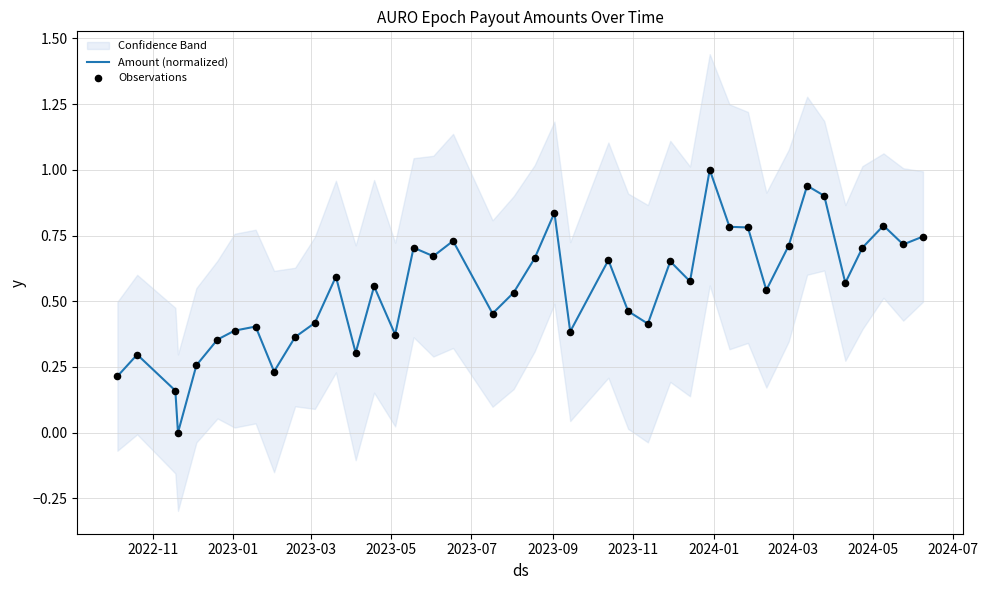

Which series has the largest total across all categories?

Amount (normalized)